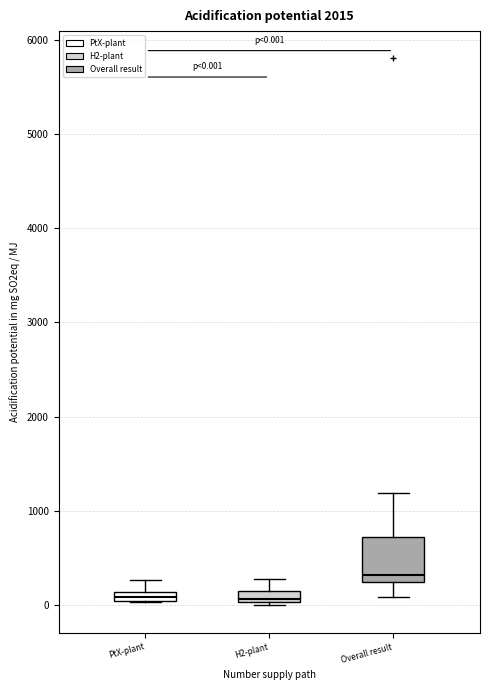

Comparing the boxes themselves (not the whiskers), which one is the tallest?

Overall result